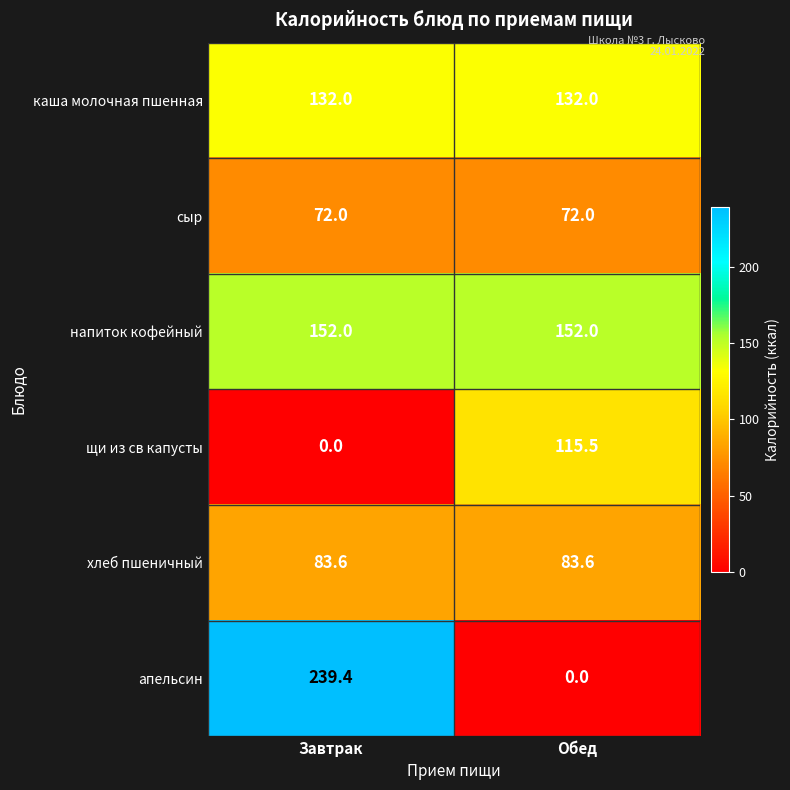

How many distinct data groups are displayed?

6